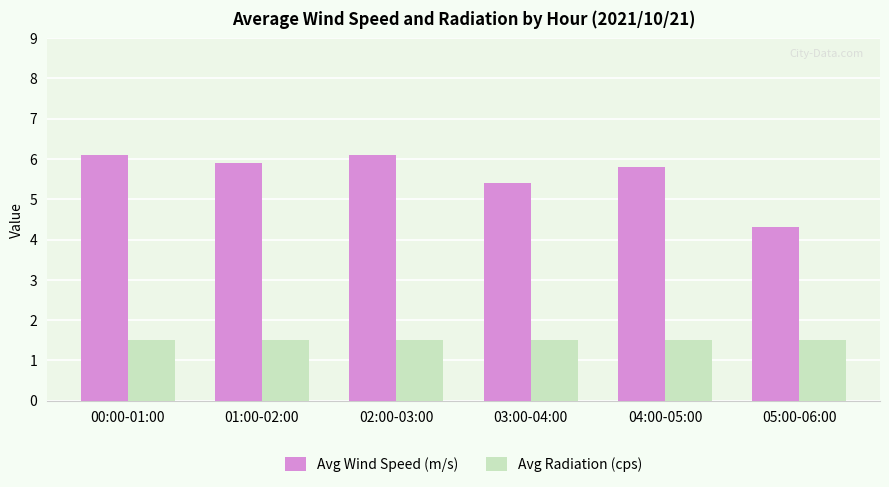

Which series changed the most between 01:00-02:00 and 03:00-04:00?

Avg Wind Speed (m/s)